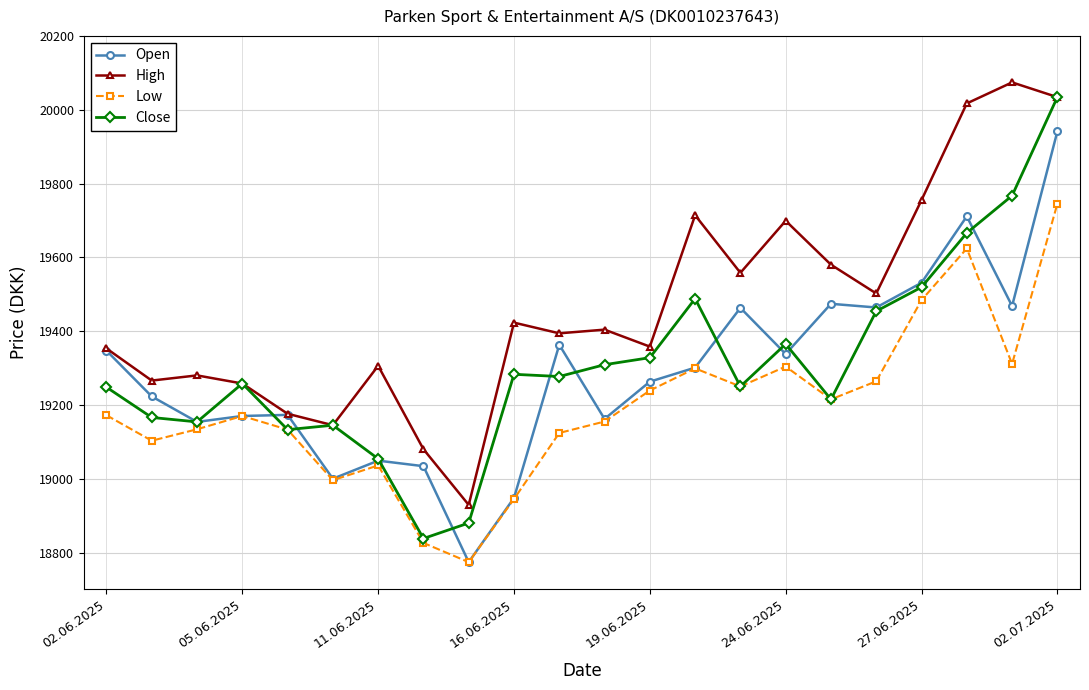

True or false: Low and High cross at least once.

False